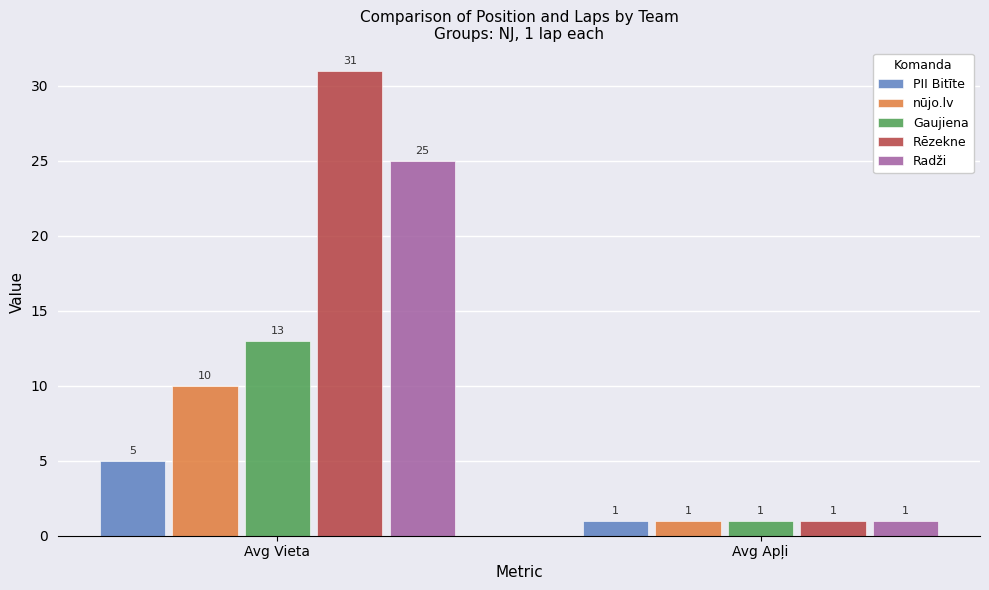

Rank the series by their maximum value, from lowest to highest.

PII Bitīte, nūjo.lv, Gaujiena, Radži, Rēzekne